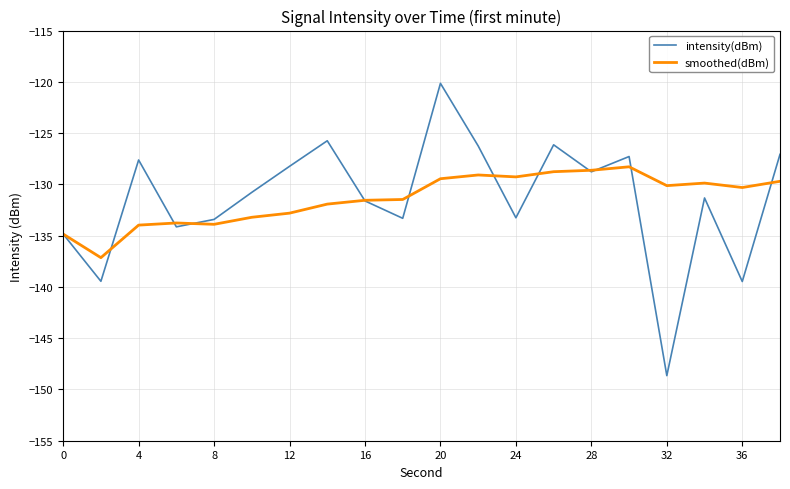

What is the difference between the maximum and minimum values in the smoothed(dBm) series?

8.9